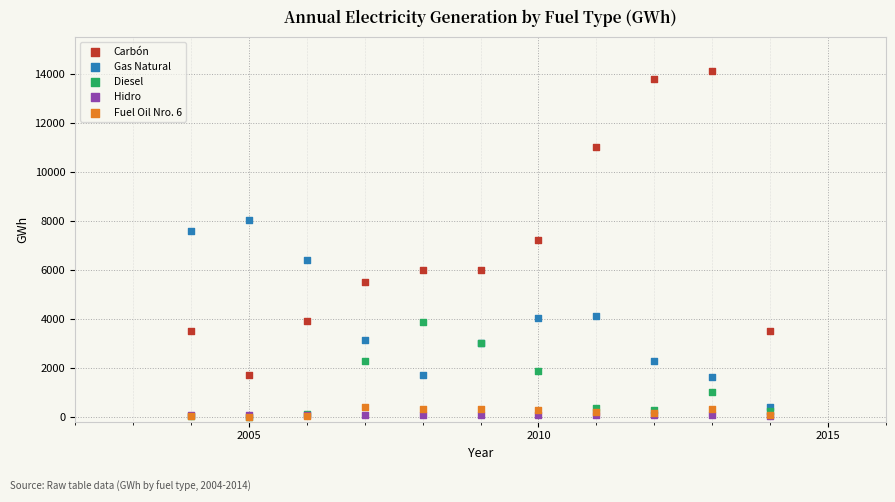

Which series has the widest spread of Y values?

Carbón